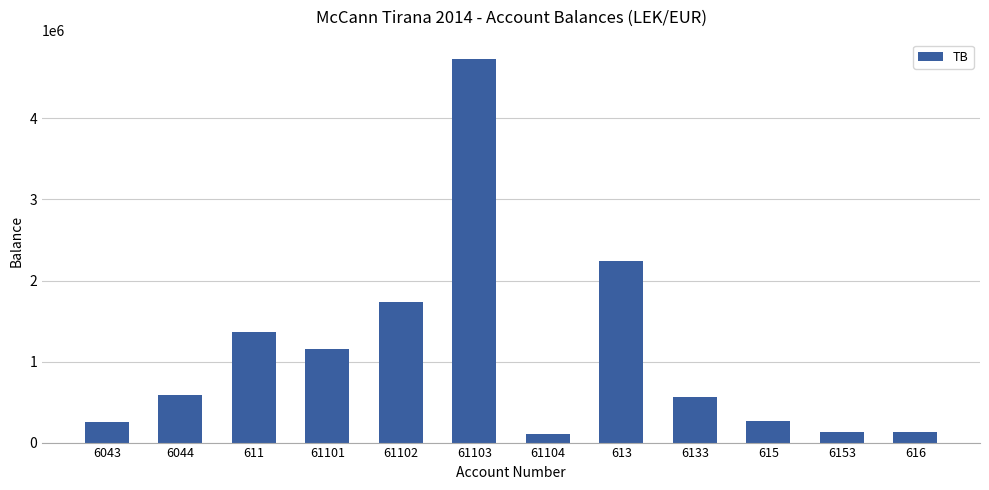

What is the minimum value shown in the chart?

105900.0